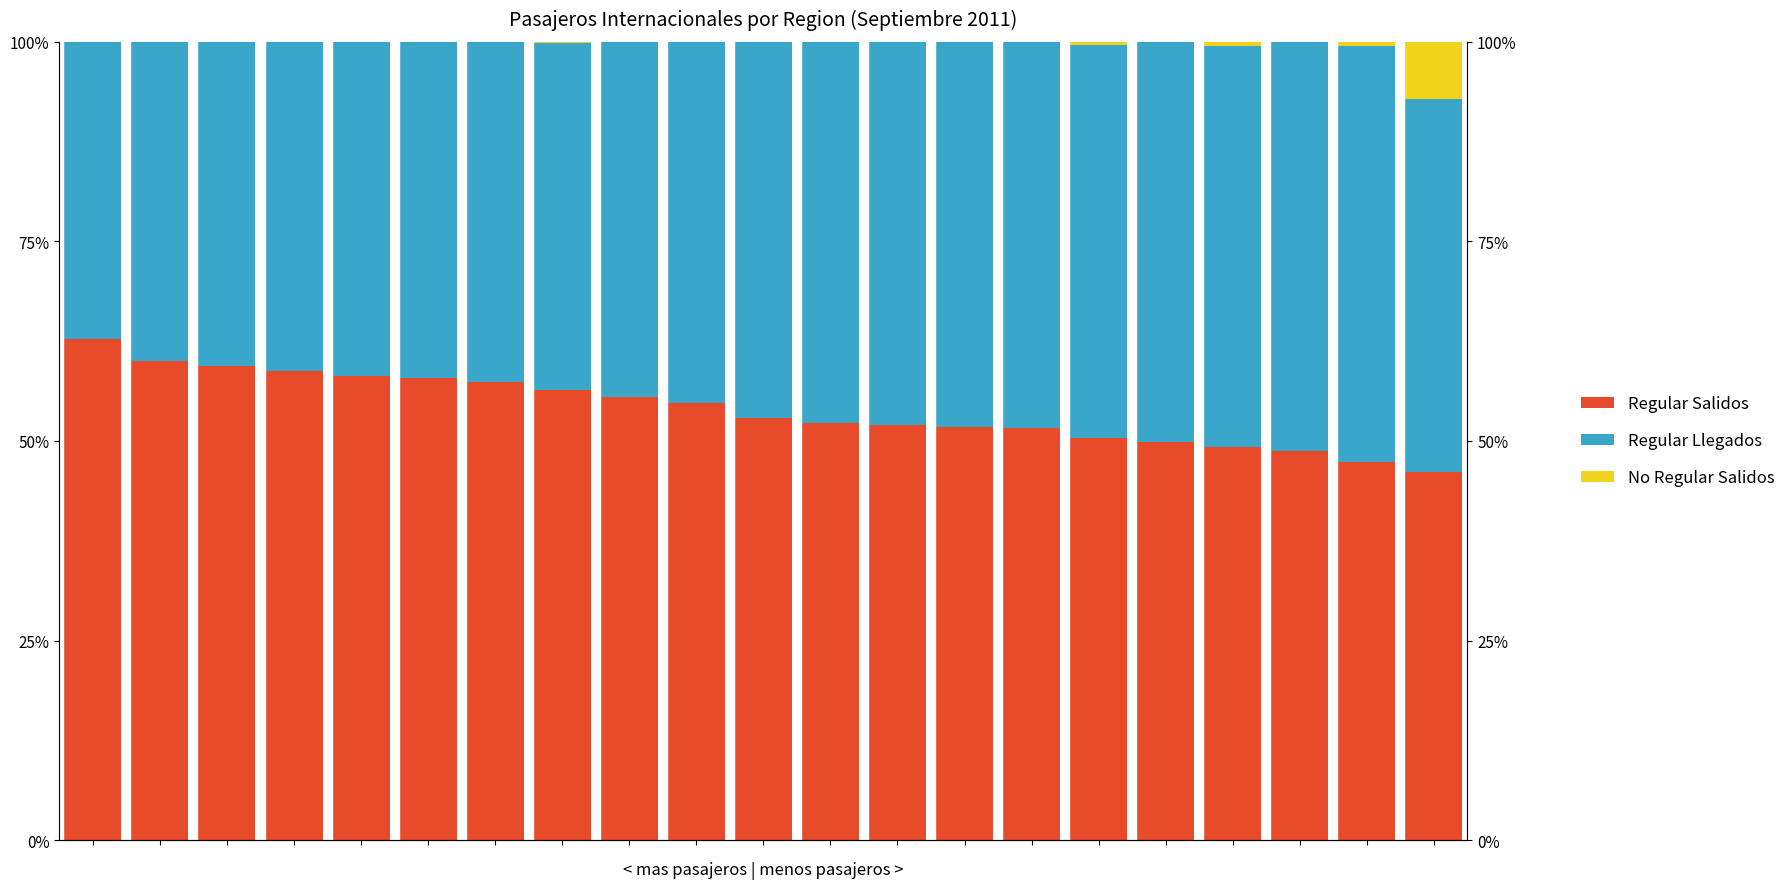

The Regular Llegados series shows 27.2 at 19. True or false?

False